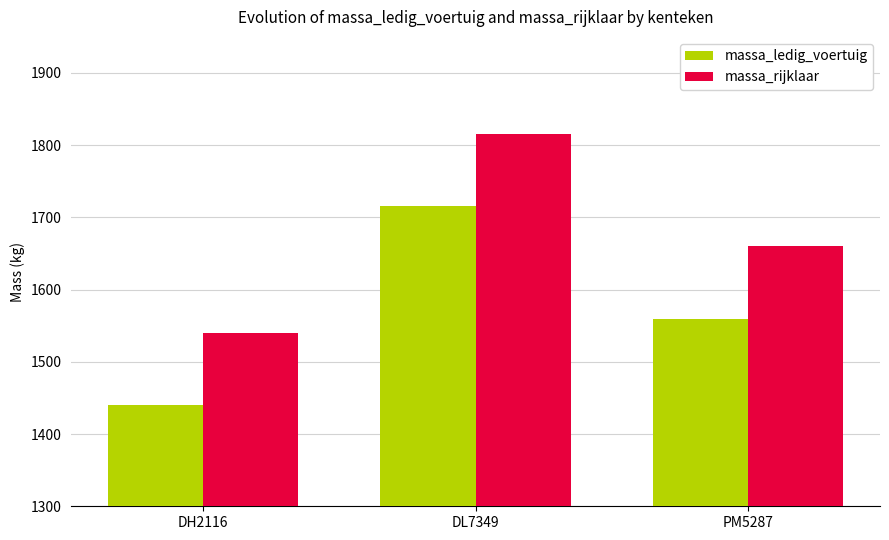

Where does the massa_ledig_voertuig series first go above 1560?

DL7349